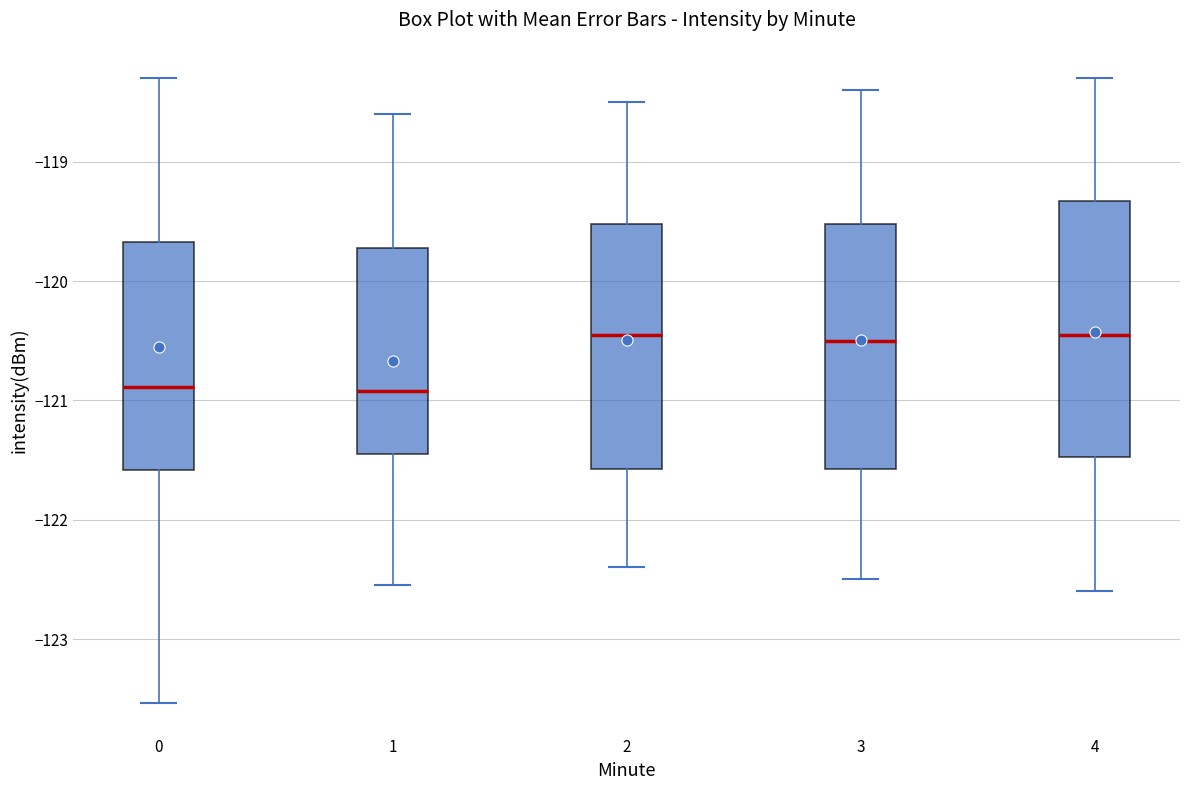

Reading left to right, transcribe this box plot: for each box, give where its median line is, the range the box spans, and where its two whiskers end, as read against the y-axis. The values are not printed on the chart, so give them approximately, as read against the axis.

0: median -120.9, box -121.6 to -119.7, whiskers -123.5 to -118.3
1: median -120.9, box -121.4 to -119.7, whiskers -122.5 to -118.6
2: median -120.4, box -121.6 to -119.5, whiskers -122.4 to -118.5
3: median -120.5, box -121.6 to -119.5, whiskers -122.5 to -118.4
4: median -120.4, box -121.5 to -119.3, whiskers -122.6 to -118.3